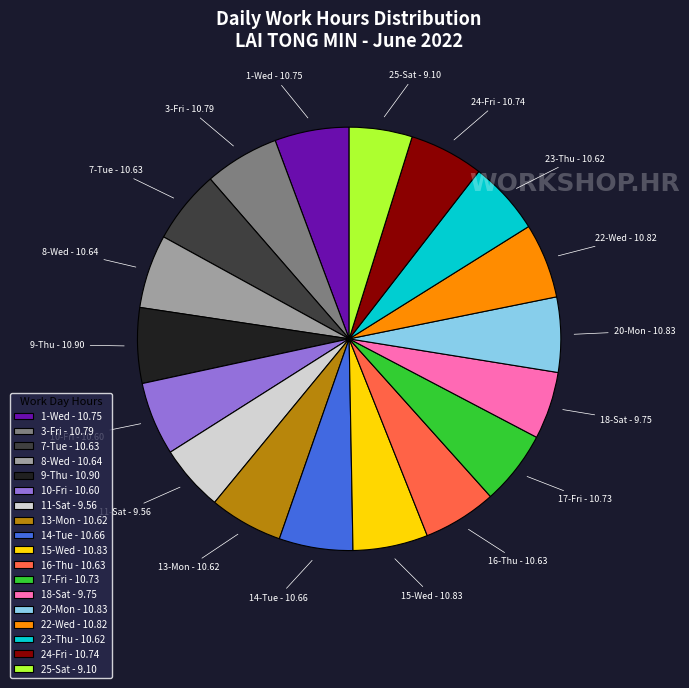

Is the sum of 14-Tue - 10.66 and 16-Thu - 10.63 greater than half?

No